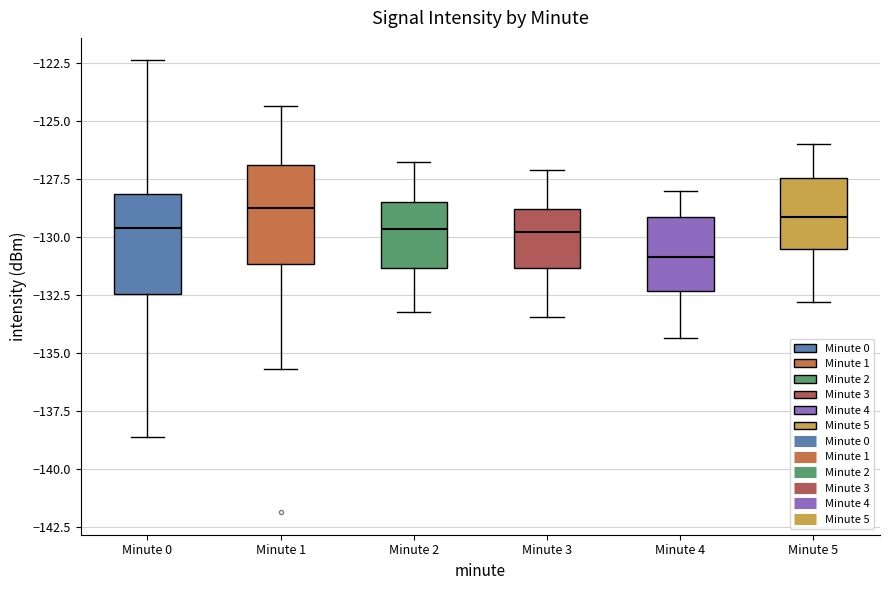

Where does the upper whisker of the box for Minute 5 end on the y-axis? The values are not printed on the chart, so give them approximately, as read against the axis.

-126.0